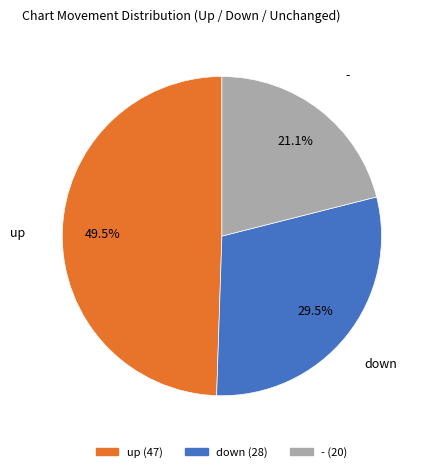

Combined, what portion of the pie is down and -?

50.5%